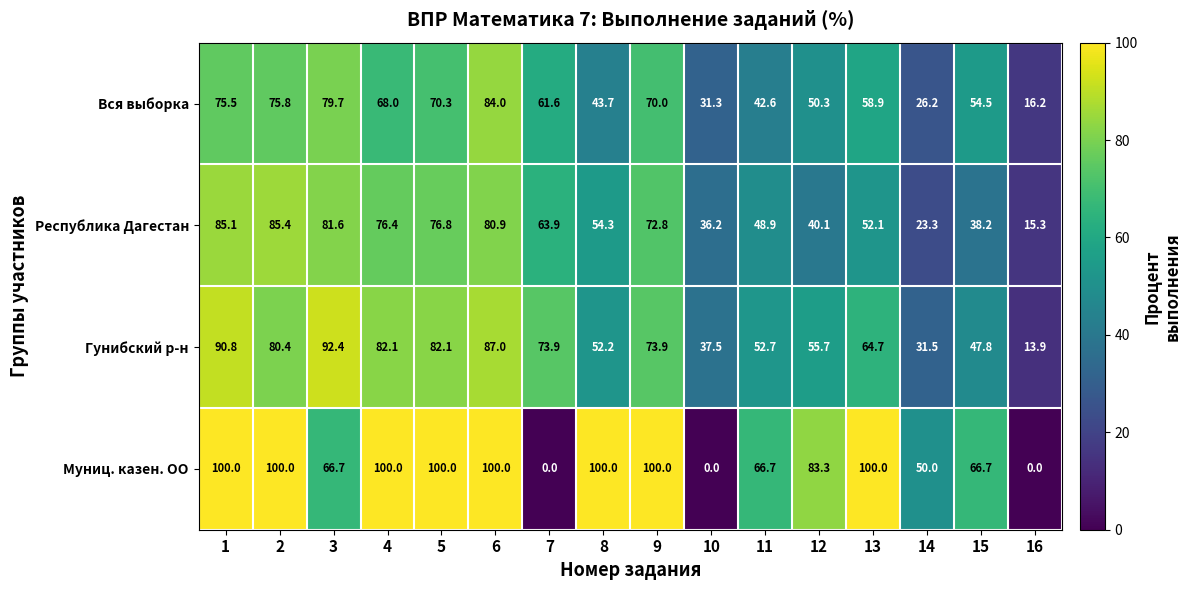

What is the total value across all series at 7?

199.4